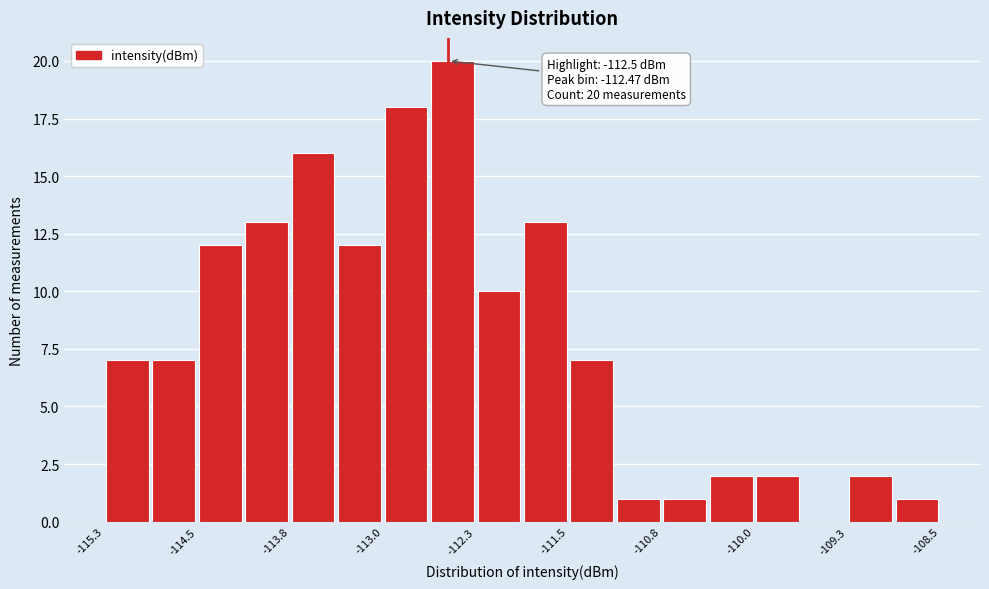

Read against the x-axis, roughly where is the centre of the tallest bar?

-112.5